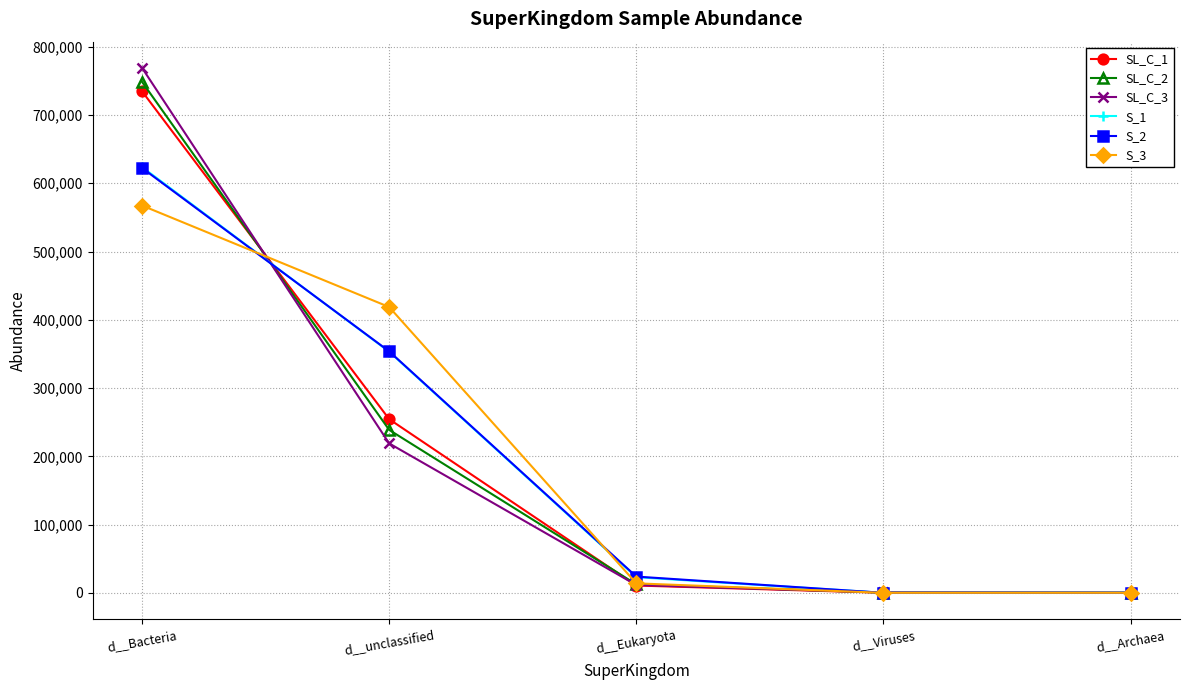

True or false: S_1 has a value of 148495.0 at d__Bacteria.

False